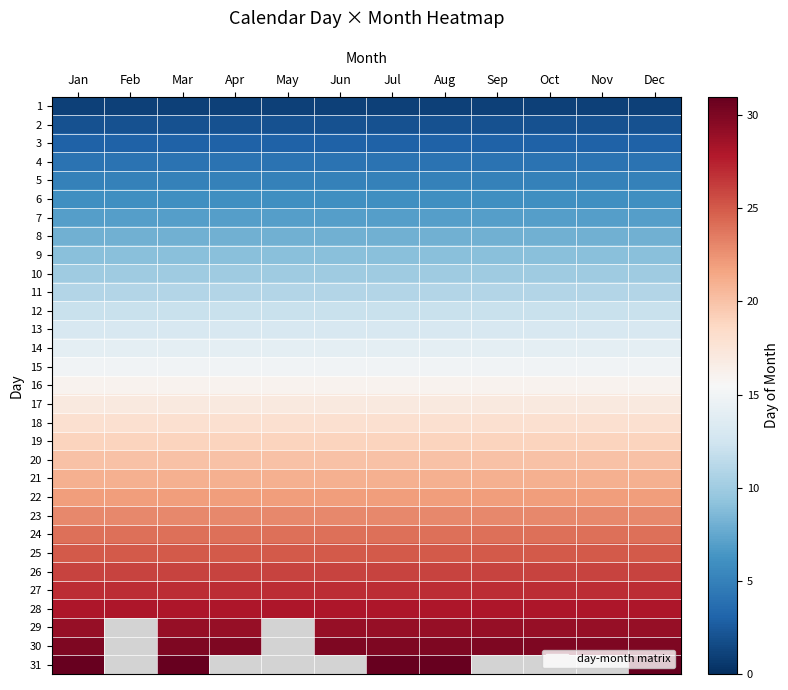

Between Jul and Jan, which is larger?

Jul